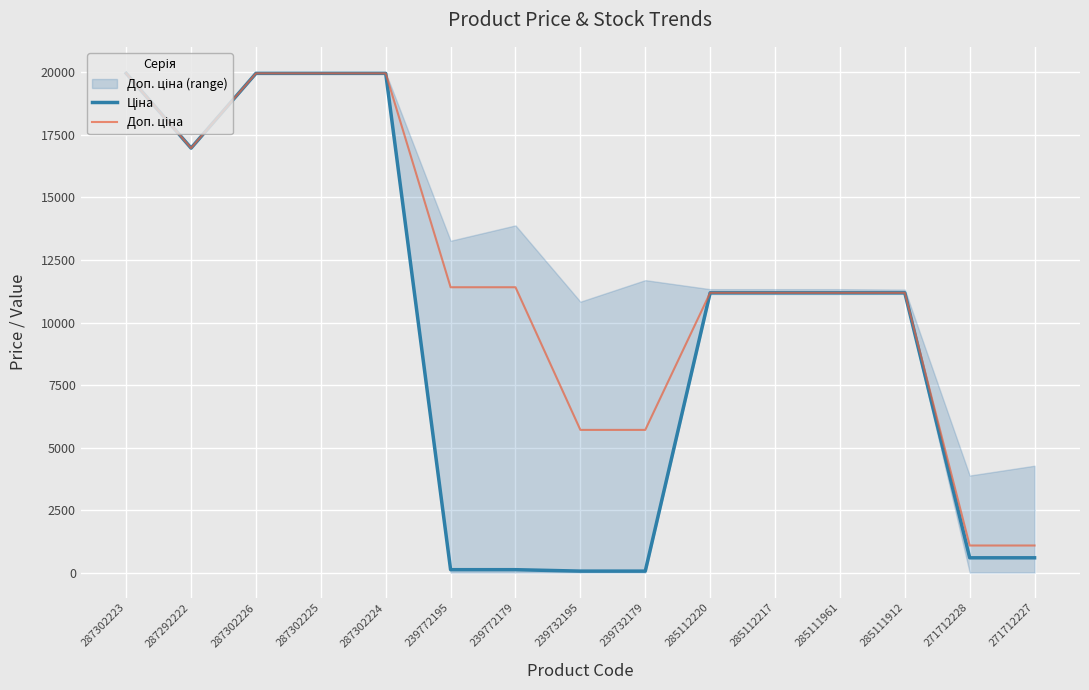

Between 239732179 and 271712227, which is larger?

271712227